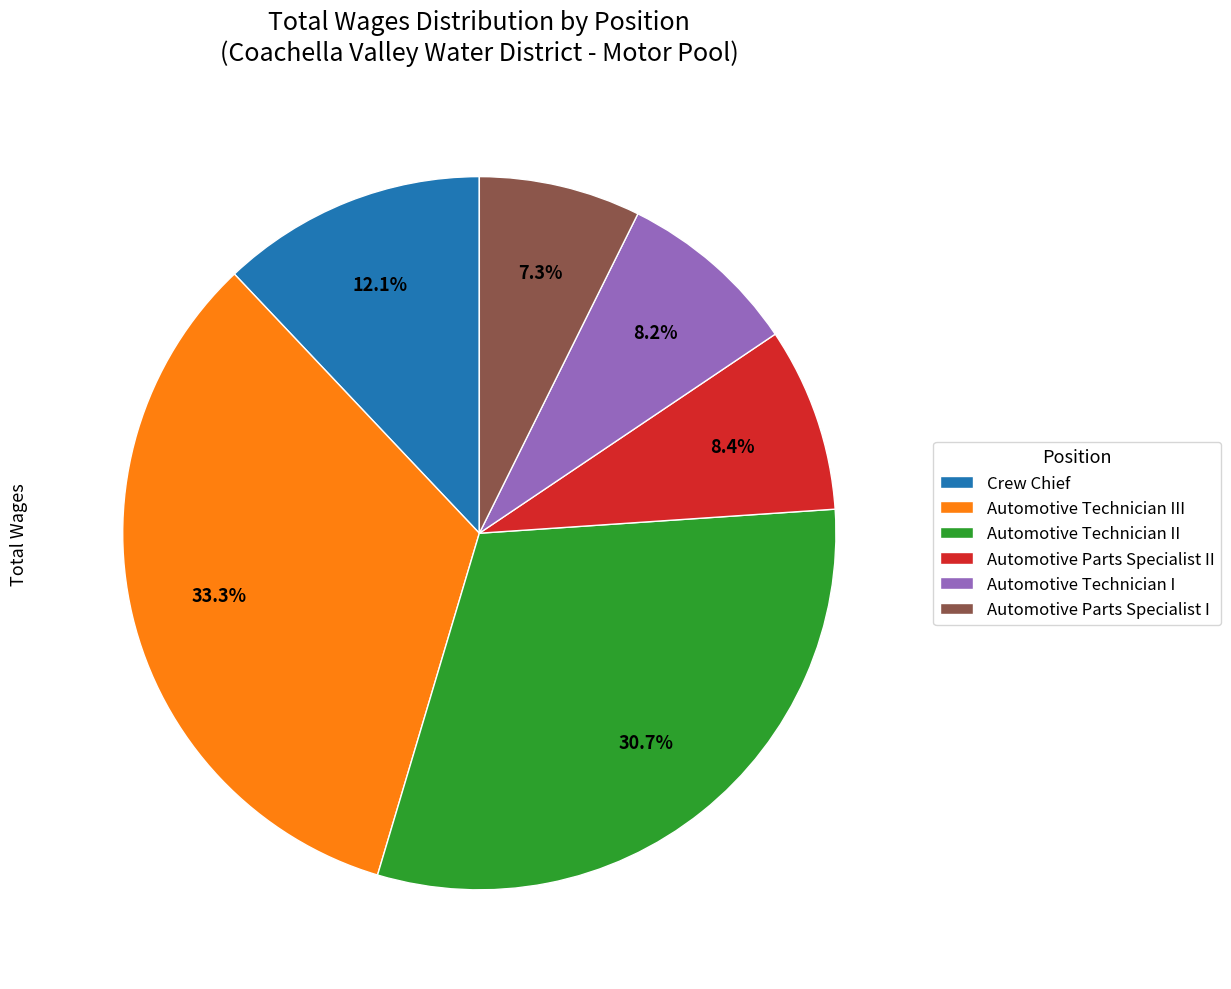

Does any single category account for the majority?

No